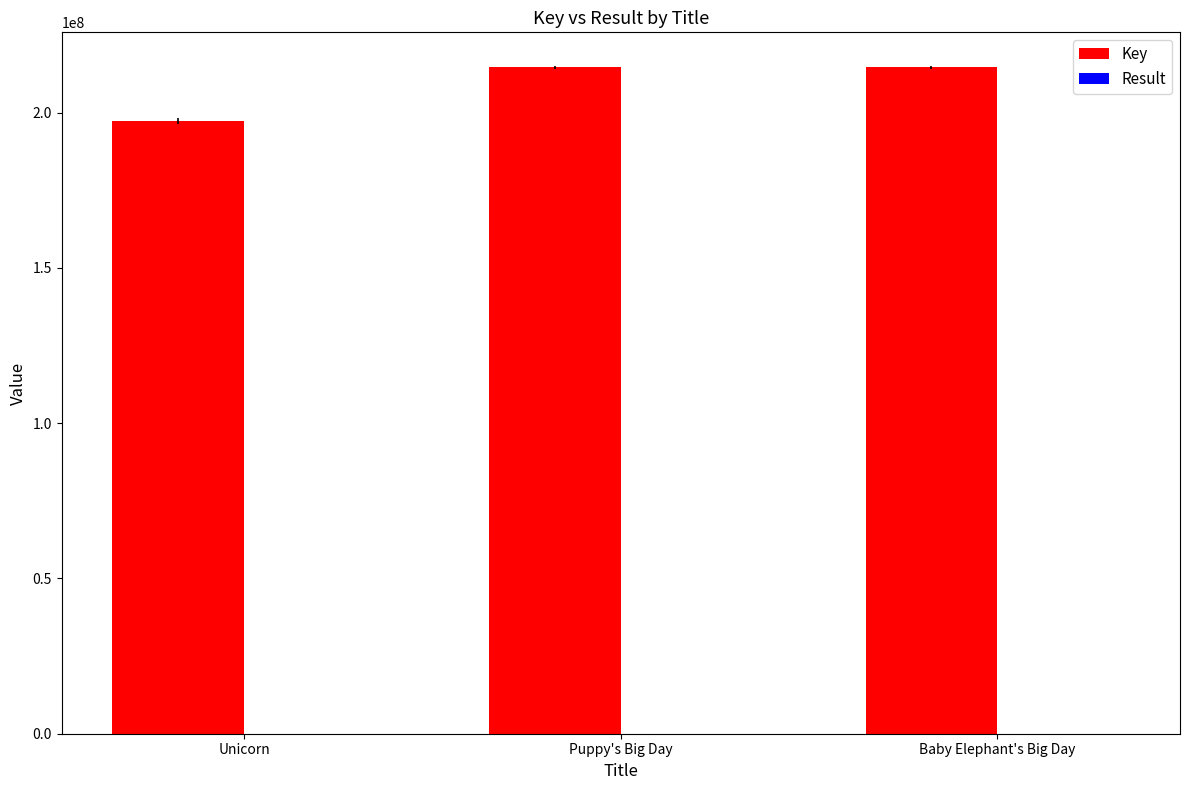

What is the total value across all series at Puppy's Big Day?

214608479